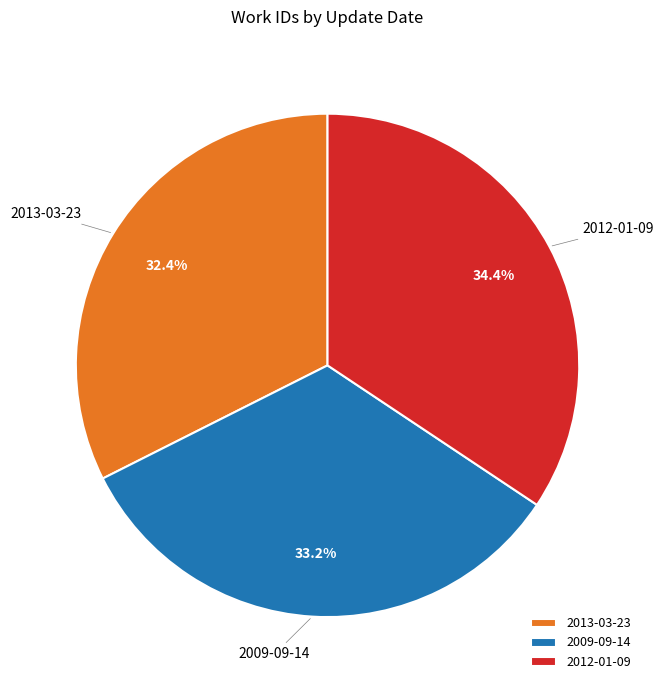

True or false: 2009-09-14 accounts for 47% of the total.

False